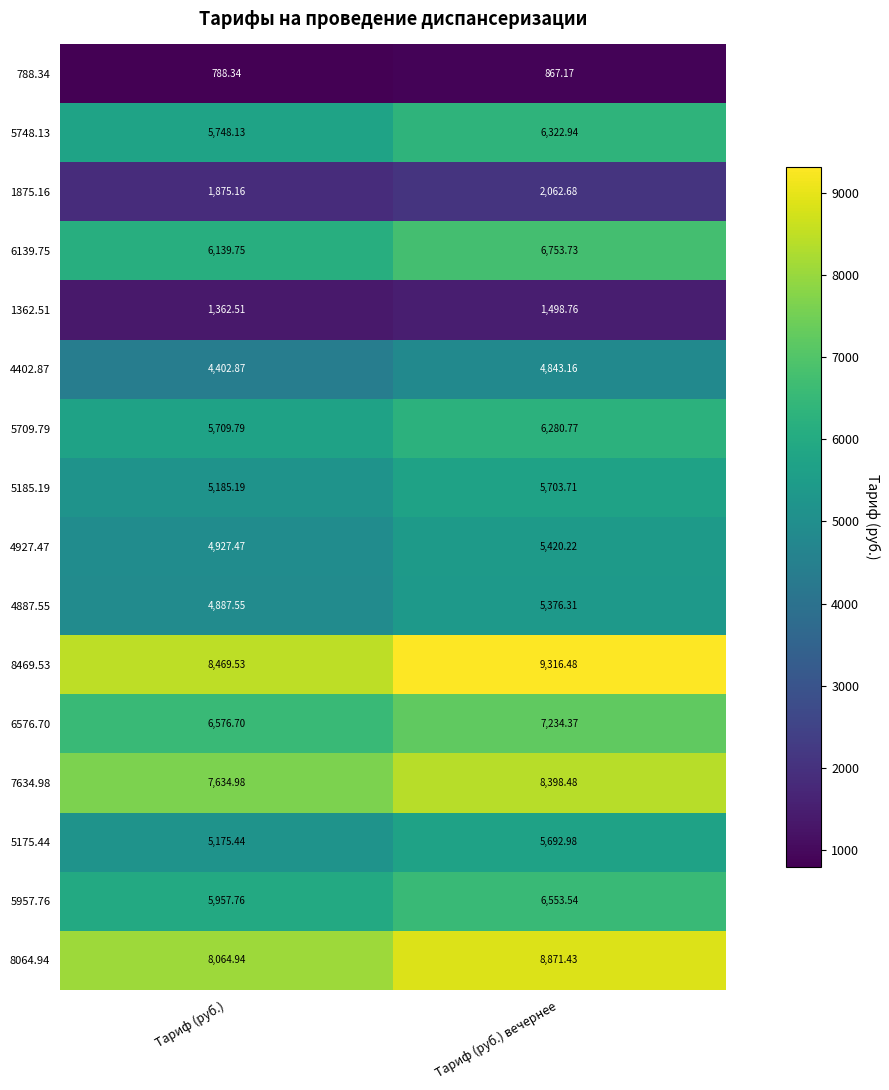

Rank the series at Тариф (руб.) from highest to lowest value.

8469.53, 8064.94, 7634.98, 6576.70, 6139.75, 5957.76, 5748.13, 5709.79, 5185.19, 5175.44, 4927.47, 4887.55, 4402.87, 1875.16, 1362.51, 788.34